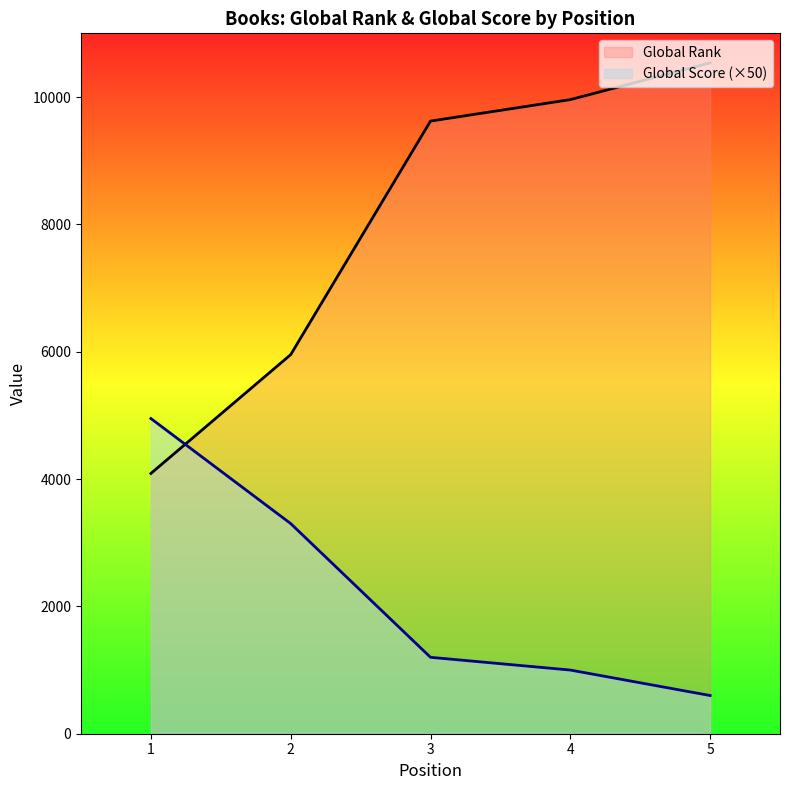

What is the difference between the Global Score values at 1 and 2?

1650